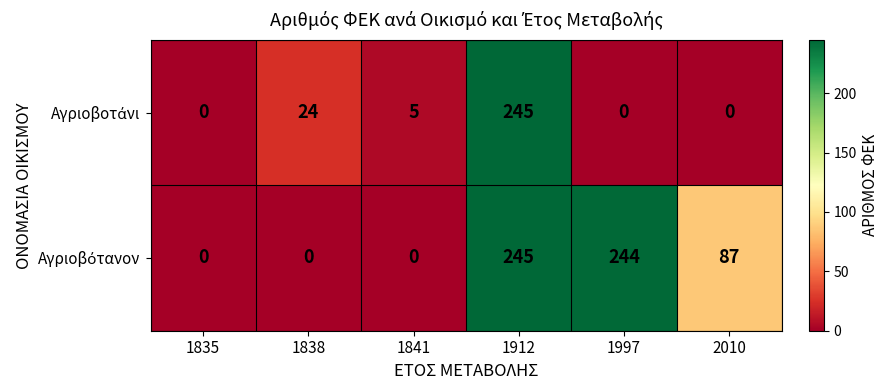

What is the maximum value shown in the chart?

245